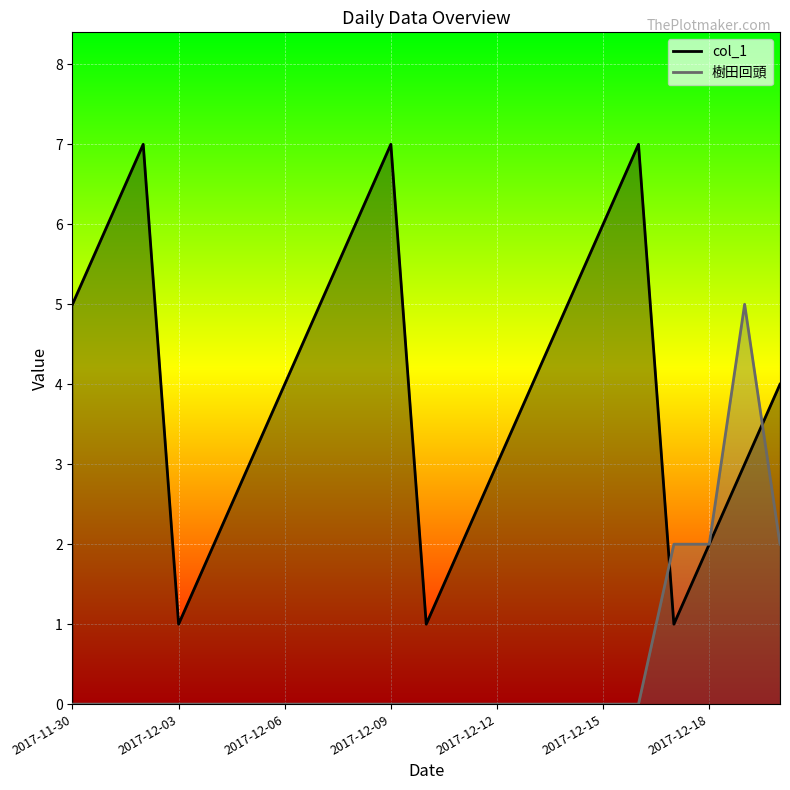

What are all the series names shown in the legend?

col_1, 樹田回頭